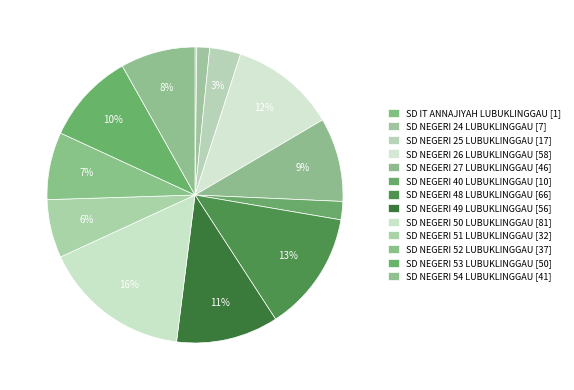

Combined, what portion of the pie is SD NEGERI 51 LUBUKLINGGAU and SD NEGERI 24 LUBUKLINGGAU?

7.8%